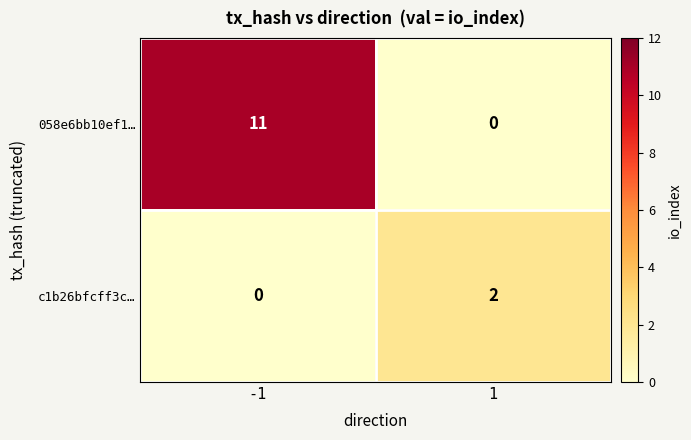

How many categories are shown in the chart?

2